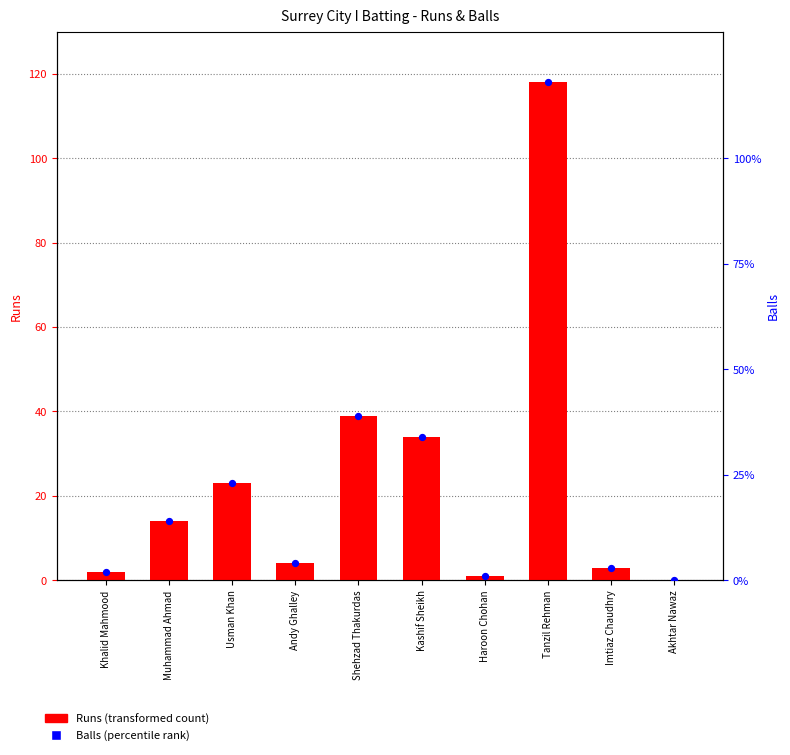

Which series reaches the maximum Y coordinate?

Runs